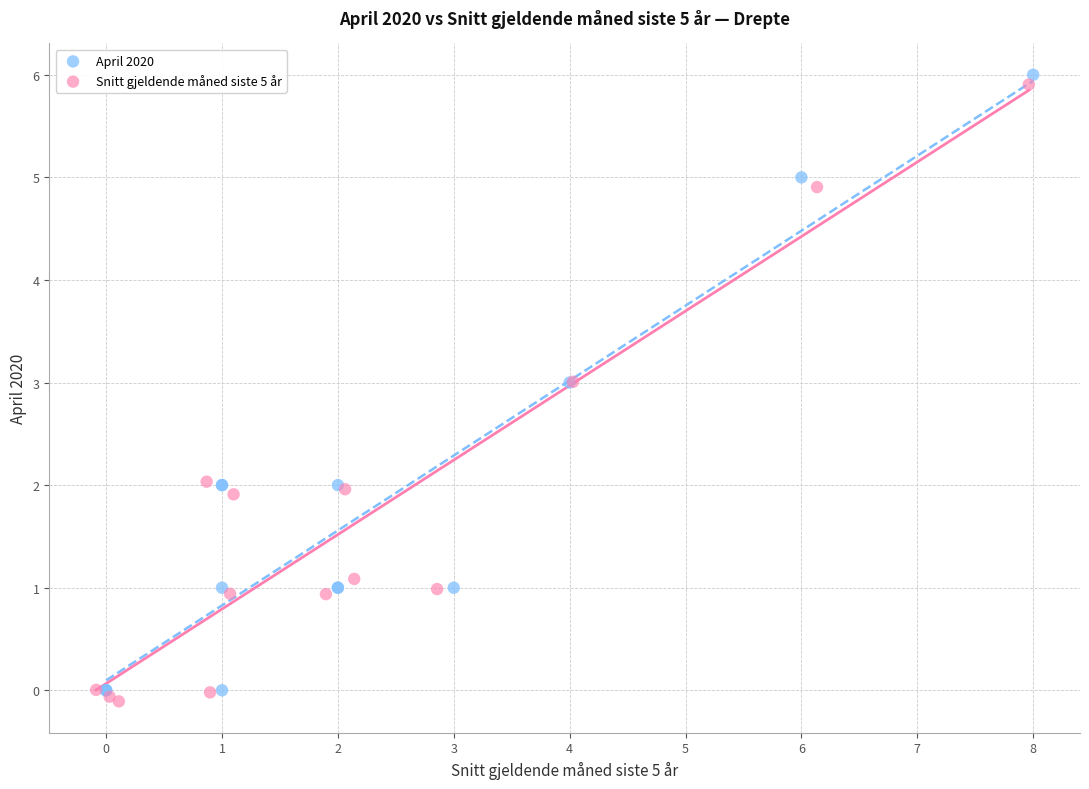

What are all the series names shown in the legend?

April 2020, Snitt gjeldende måned siste 5 år